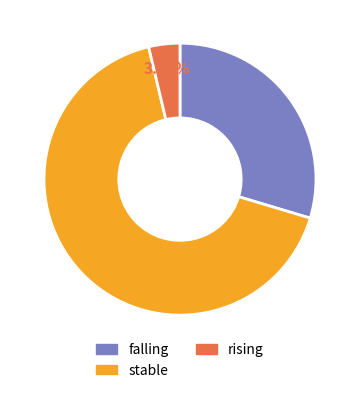

True or false: rising accounts for 10% of the total.

False